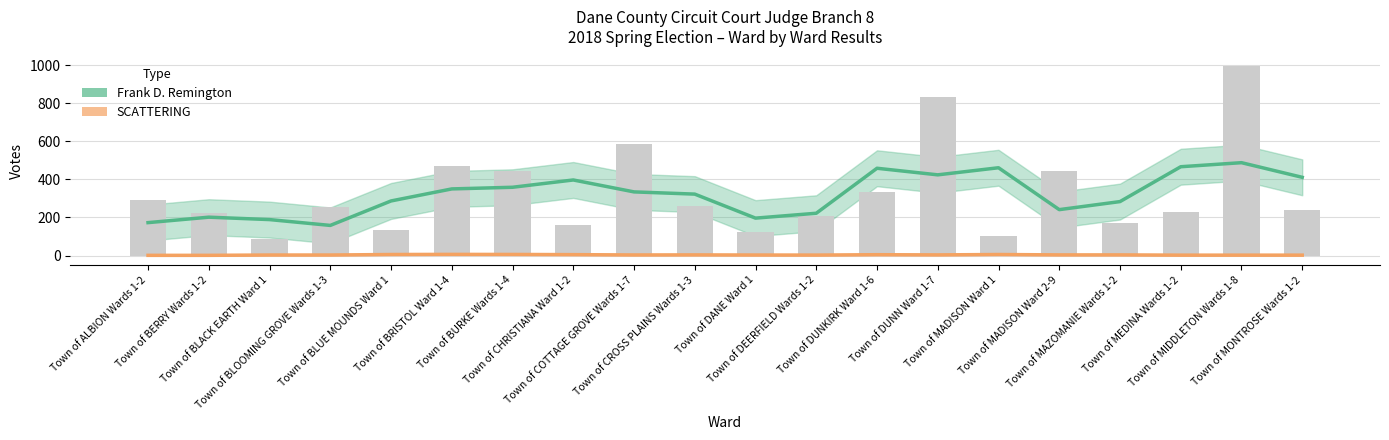

How many data points in SCATTERING are above 3?

10